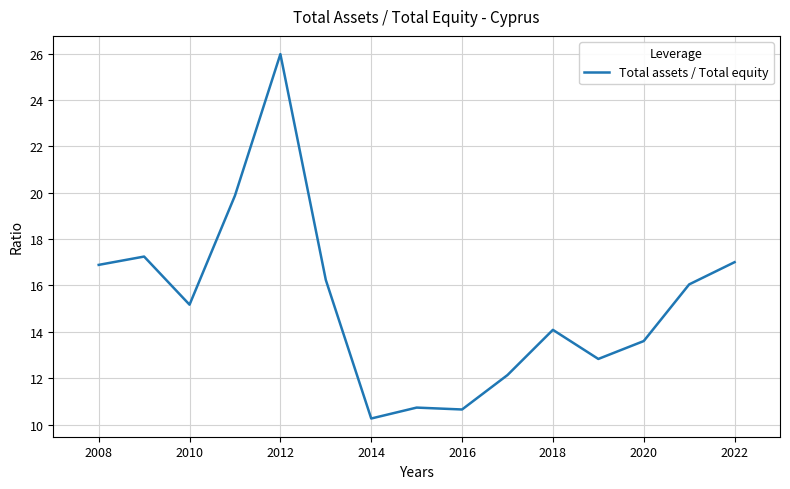

What is the smallest value displayed?

10.3